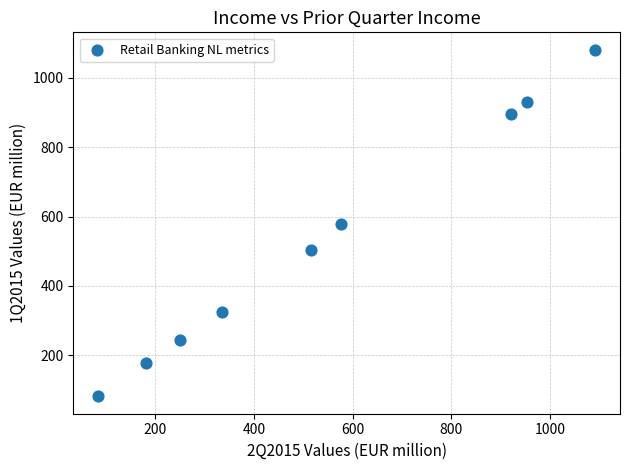

What is the range of X values (max minus min)?

1008.2